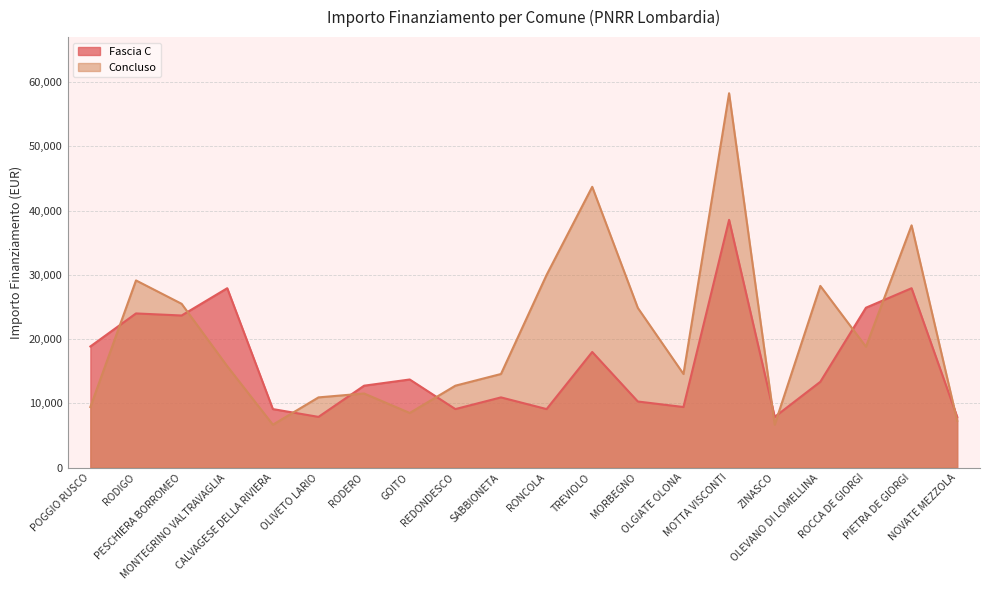

What value does the Fascia C series have at RONCOLA?

9105